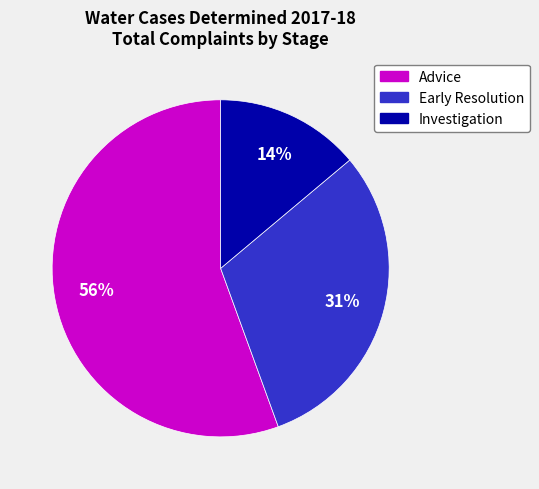

Do Early Resolution and Advice together represent more than half of the pie?

Yes